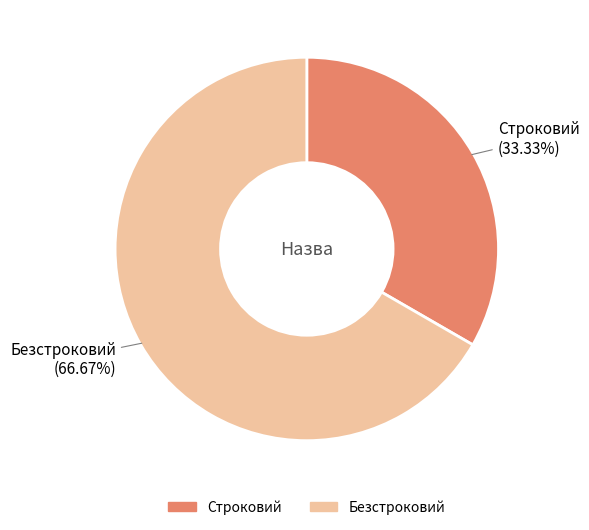

To the nearest percent, what is the combined percentage of Безстроковий and Строковий?

100%